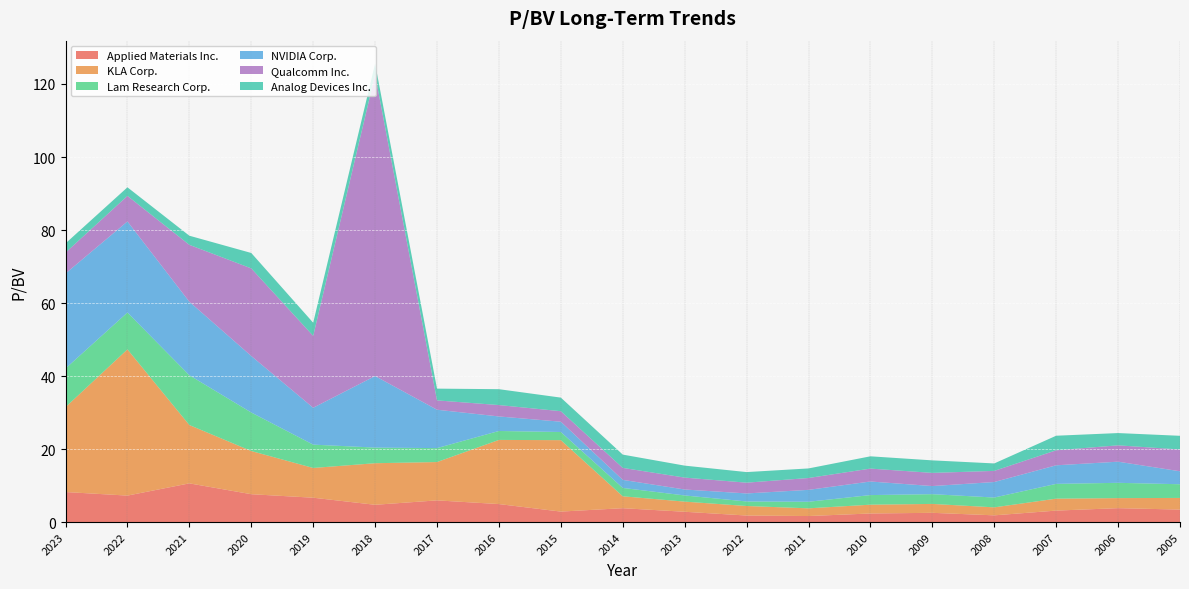

Reading right to left, extract all data points from this chart.

Applied Materials Inc.: 2005=3.4	2006=3.8	2007=3.1	2008=1.8	2009=2.5	2010=2.4	2011=1.6	2012=1.8	2013=2.8	2014=3.8	2015=2.9	2016=4.9	2017=5.9	2018=4.7	2019=6.7	2020=7.6	2021=10.6	2022=7.2	2023=8.2
KLA Corp.: 2005=3.2	2006=2.8	2007=3.3	2008=2.2	2009=2.4	2010=2.4	2011=2.1	2012=2.6	2013=2.8	2014=3.3	2015=19.6	2016=17.6	2017=10.5	2018=11.4	2019=8.2	2020=11.8	2021=16.0	2022=40.0	2023=23.2
Lam Research Corp.: 2005=3.8	2006=4.2	2007=4.0	2008=2.7	2009=2.7	2010=2.6	2011=1.8	2012=1.2	2013=1.7	2014=2.3	2015=2.2	2016=2.5	2017=3.8	2018=4.3	2019=6.4	2020=10.6	2021=13.6	2022=10.1	2023=10.6
NVIDIA Corp.: 2005=3.5	2006=5.8	2007=5.1	2008=4.2	2009=2.2	2010=3.7	2011=3.3	2012=2.2	2013=1.6	2014=2.2	2015=2.8	2016=4.0	2017=10.5	2018=19.6	2019=10.1	2020=15.5	2021=20.1	2022=24.9	2023=26.0
Qualcomm Inc.: 2005=6.0	2006=4.5	2007=4.1	2008=3.0	2009=3.6	2010=3.5	2011=3.2	2012=3.0	2013=3.3	2014=3.3	2015=2.9	2016=3.1	2017=2.6	2018=82.6	2019=19.7	2020=24.0	2021=15.6	2022=7.0	2023=5.7
Analog Devices Inc.: 2005=3.8	2006=3.4	2007=4.0	2008=2.0	2009=3.4	2010=3.4	2011=2.6	2012=2.9	2013=3.3	2014=3.6	2015=3.7	2016=4.3	2017=3.2	2018=3.0	2019=3.6	2020=4.2	2021=2.5	2022=2.4	2023=2.5